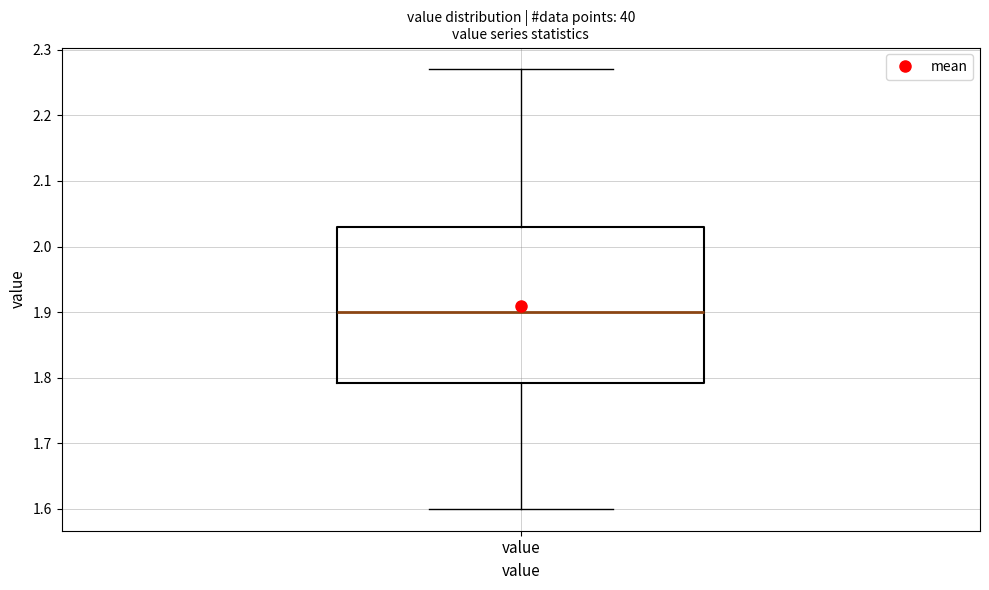

Where does the lower whisker of the box for value end on the y-axis? The values are not printed on the chart, so give them approximately, as read against the axis.

1.60